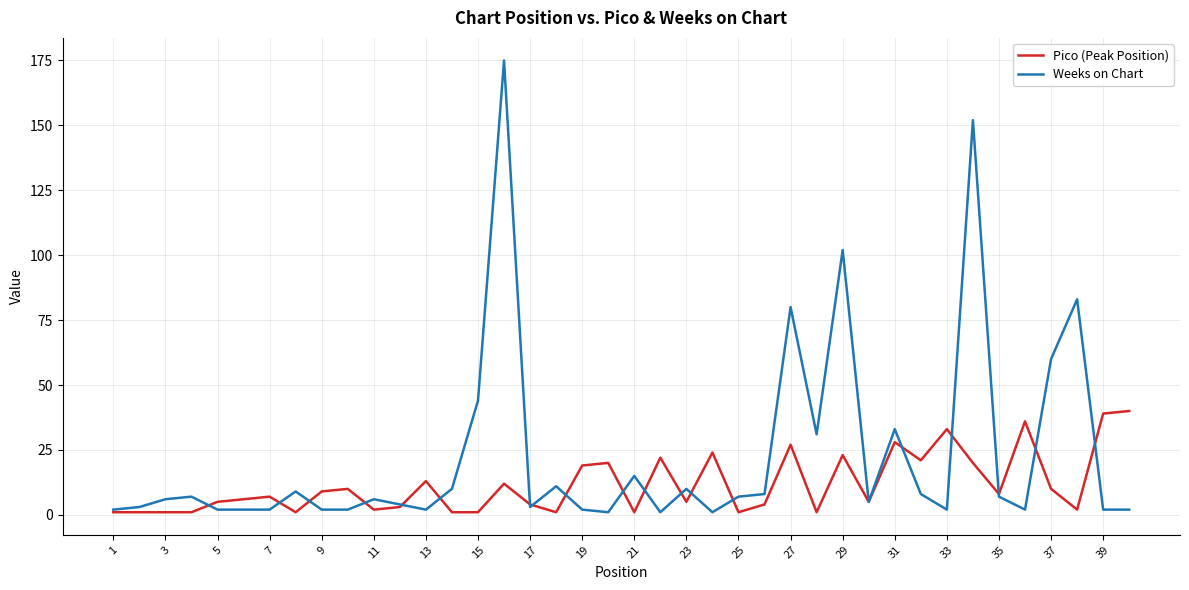

Rank the series by their average value, from highest to lowest.

Weeks on Chart, Pico (Peak Position)